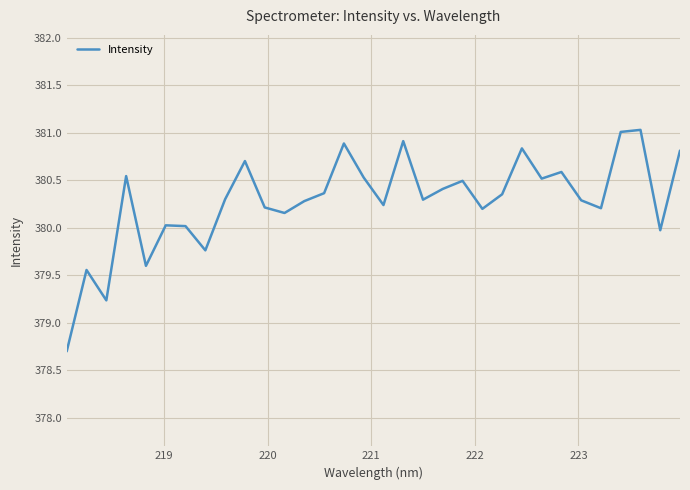

What is the difference between the maximum and minimum values?

2.3